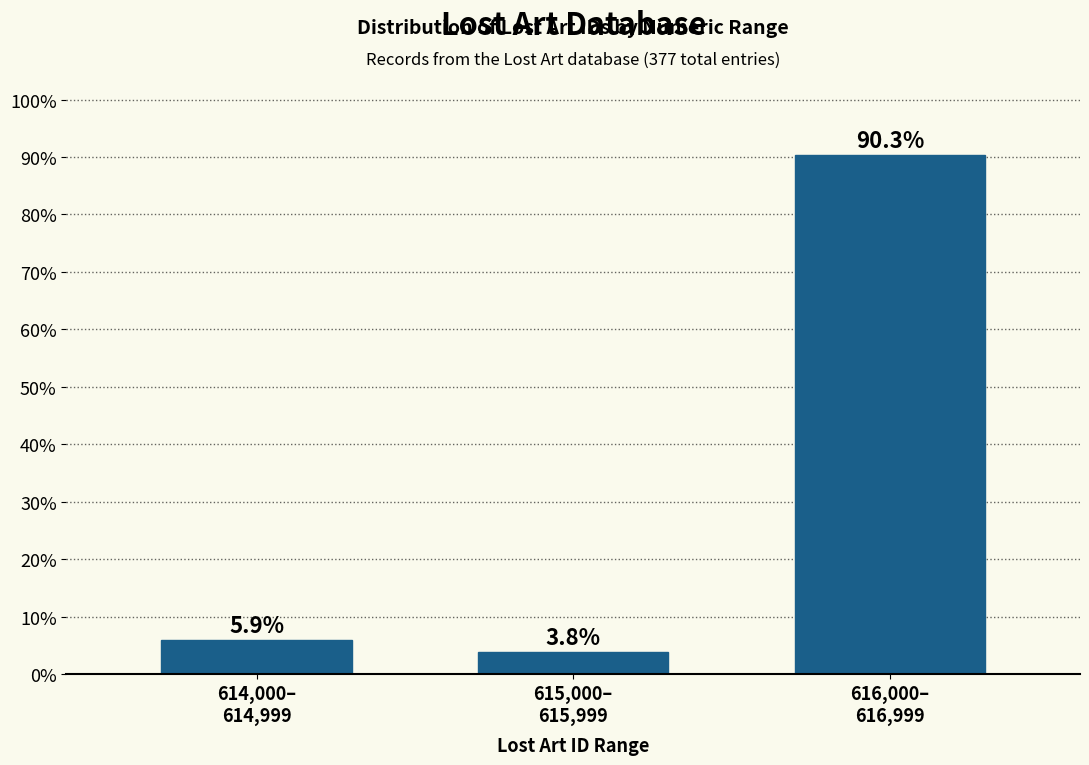

Reading left to right, extract all data points from this chart.

5.9	3.8	90.3